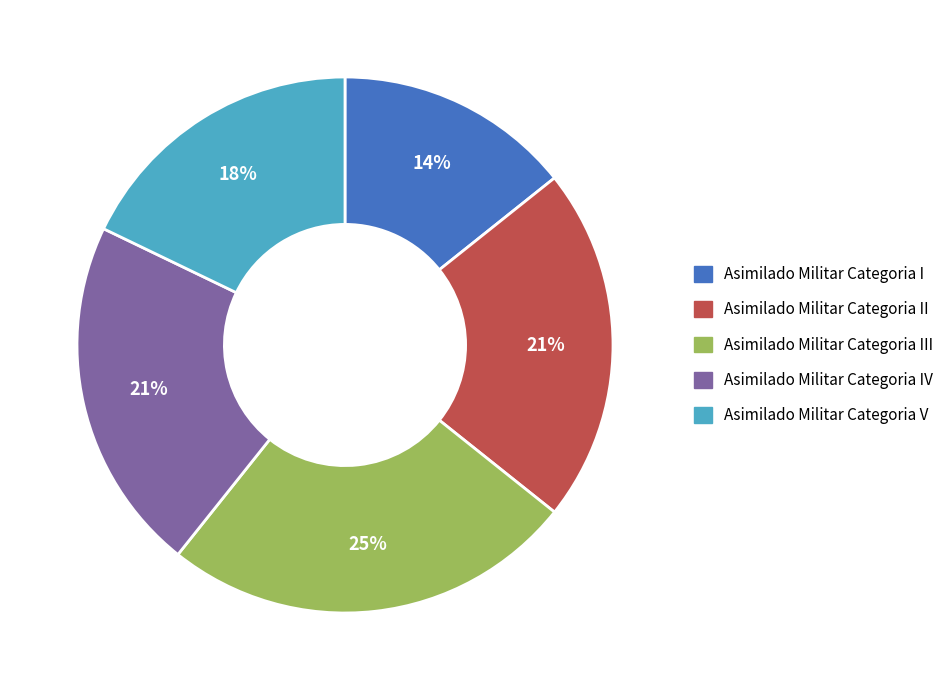

How many slices are in this pie chart?

5